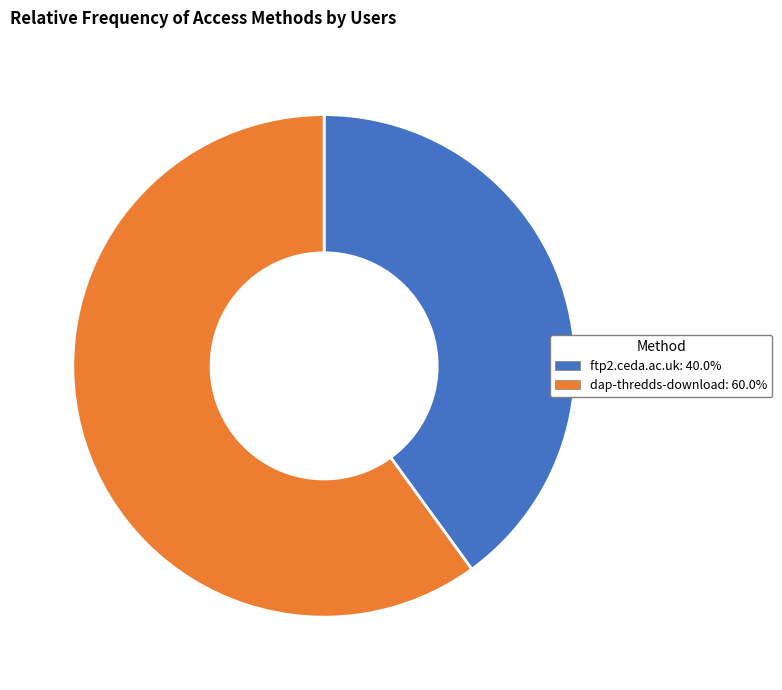

The dap-thredds-download slice represents 60% of the pie. True or false?

True